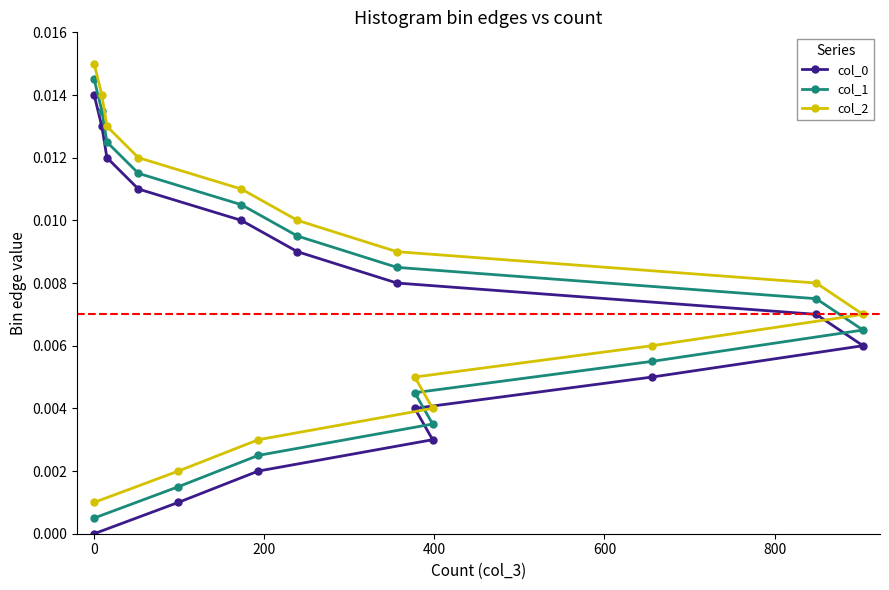

How many lines are shown in the chart?

3